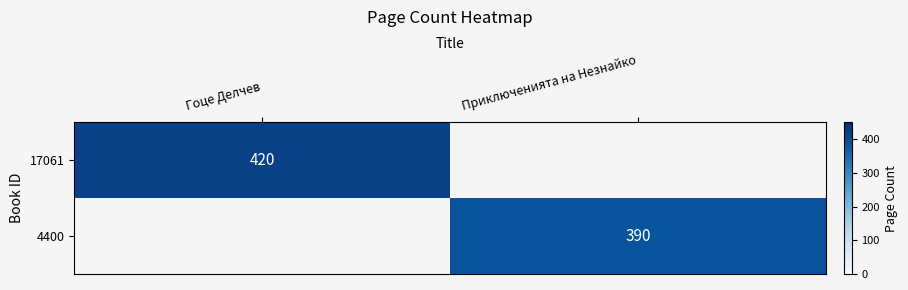

Is it true that 4400 equals 390 at Приключенията на Незнайко?

True